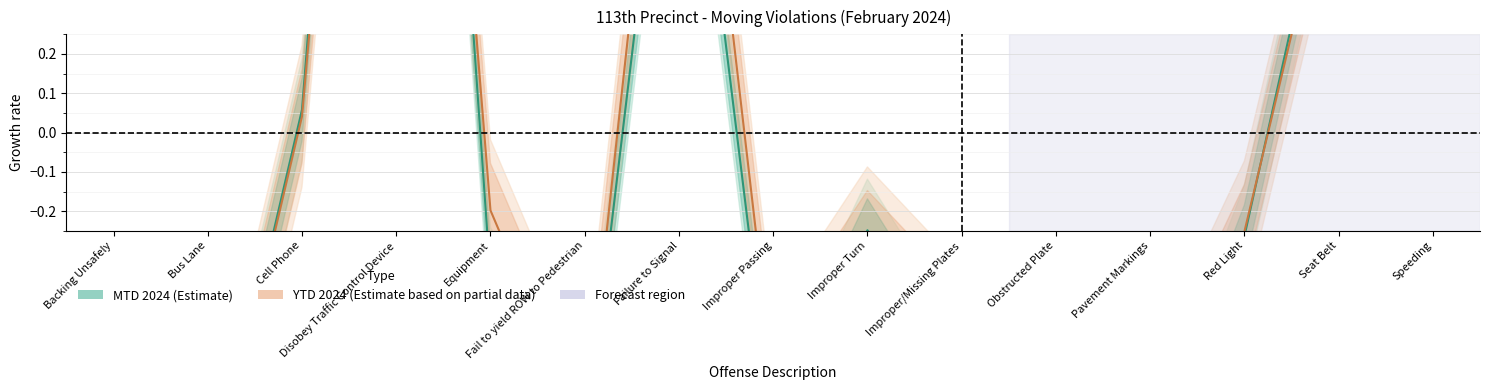

Where is YTD 2024 nearest to the value 0?

Cell Phone